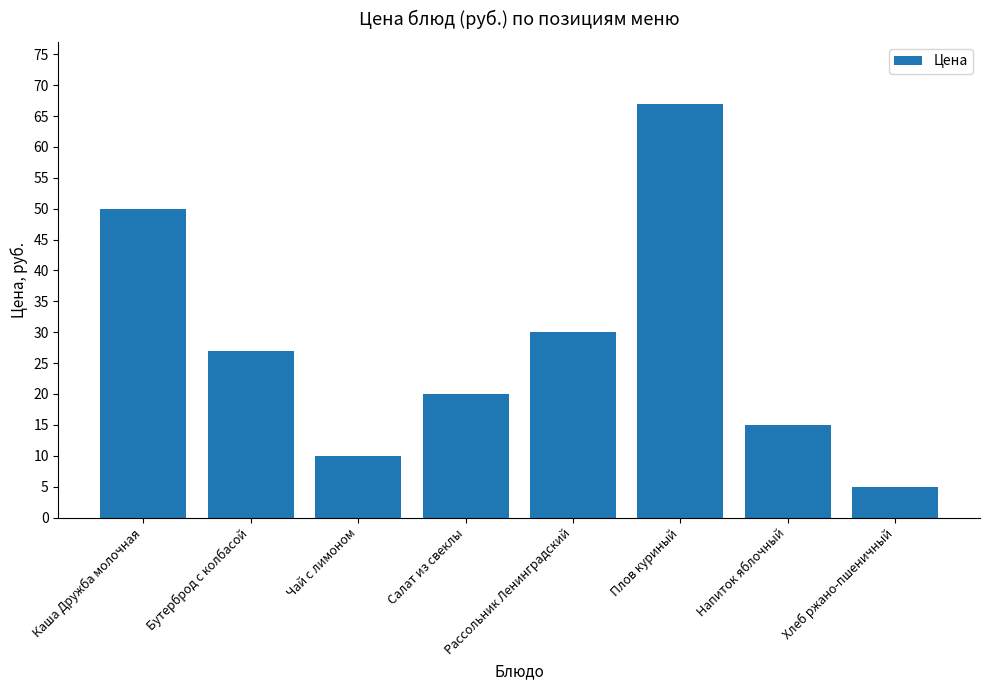

Read the value at Чай с лимоном, to the nearest 5.

10